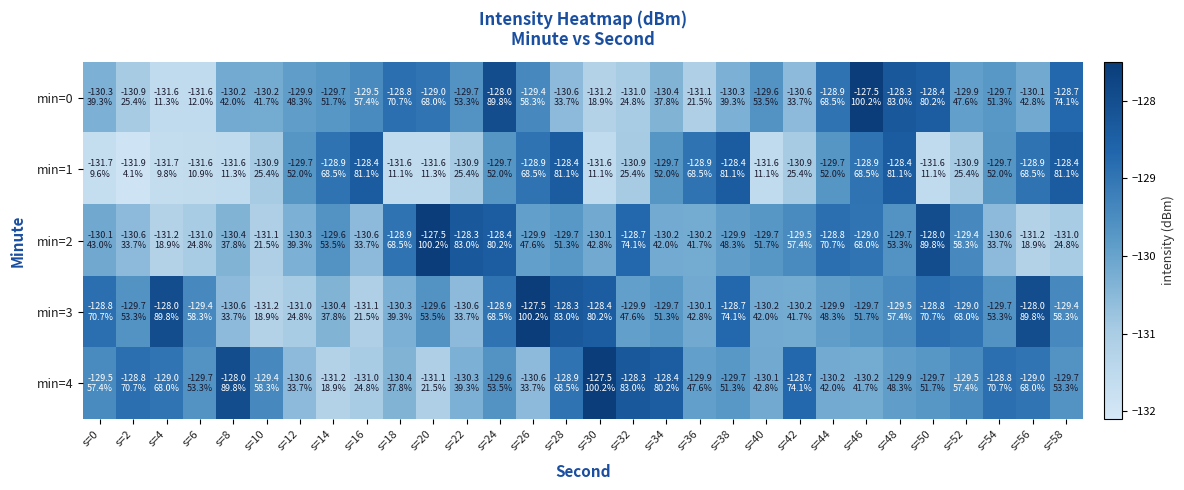

What is the difference between the highest and lowest values at s=48?

1.6